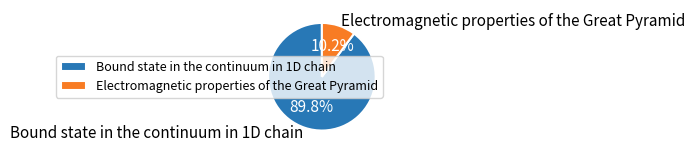

To the nearest percent, what is the difference between the Bound state in the continuum in 1D chain and Electromagnetic properties of the Great Pyramid slice percentages?

80%